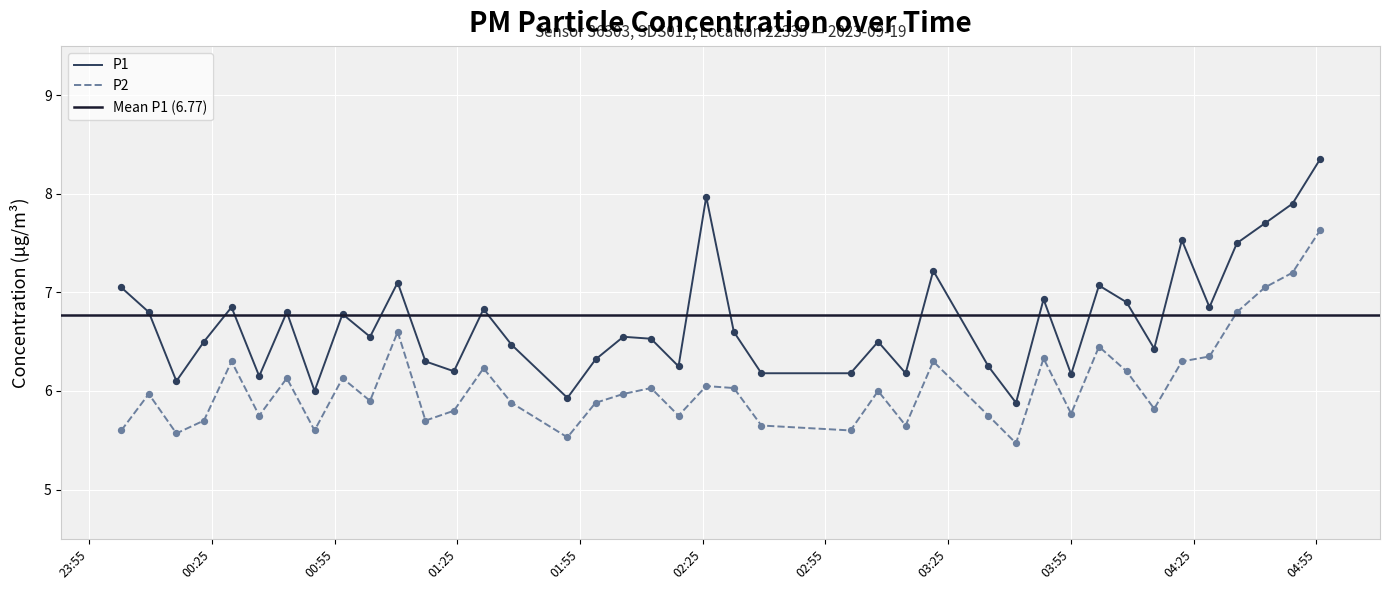

True or false: P1 and P2 intersect in this chart.

False